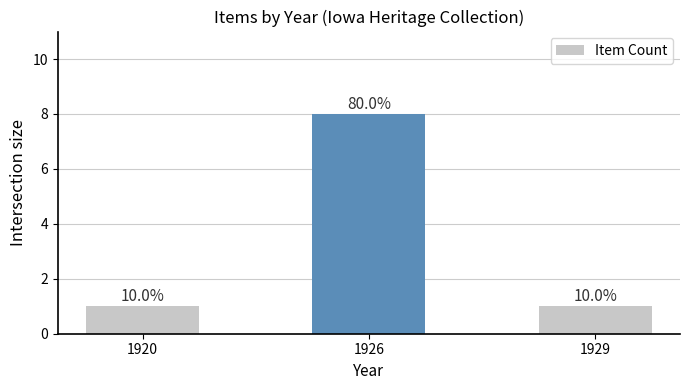

Where is the data nearest to the value 4?

1920